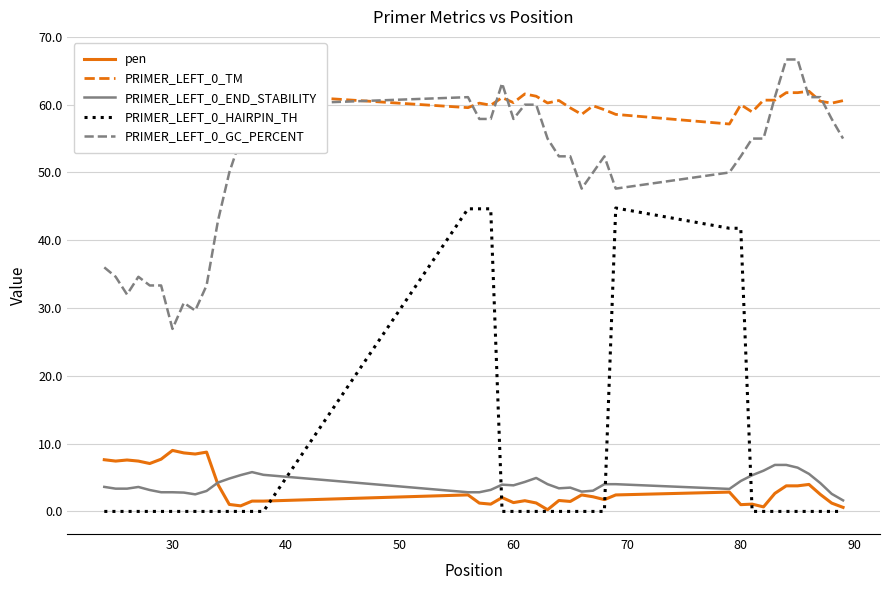

What is the maximum value for pen?

9.0